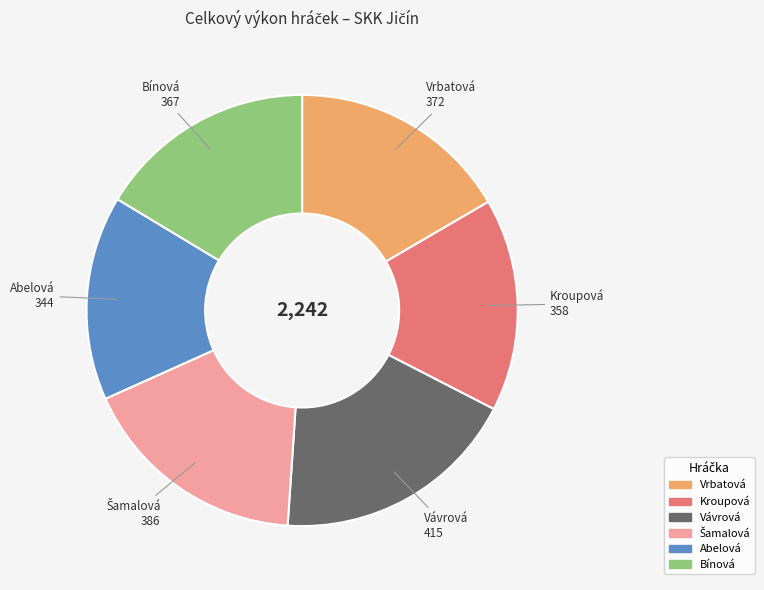

Do Kroupová and Vávrová together represent more than half of the pie?

No